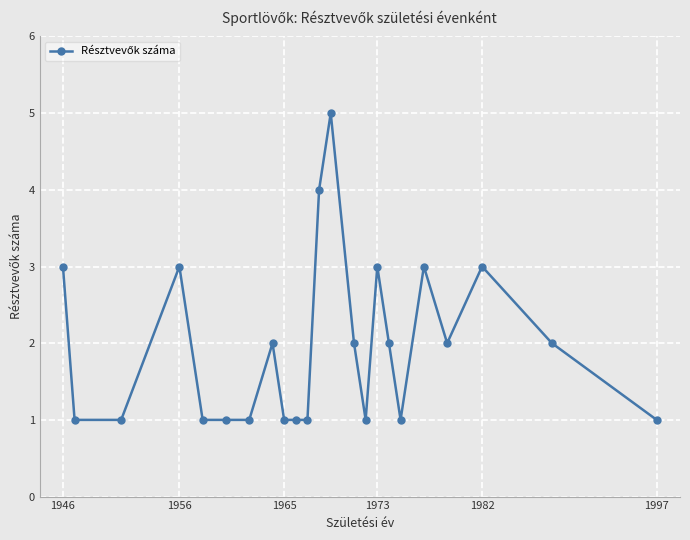

What is the greatest value displayed?

5